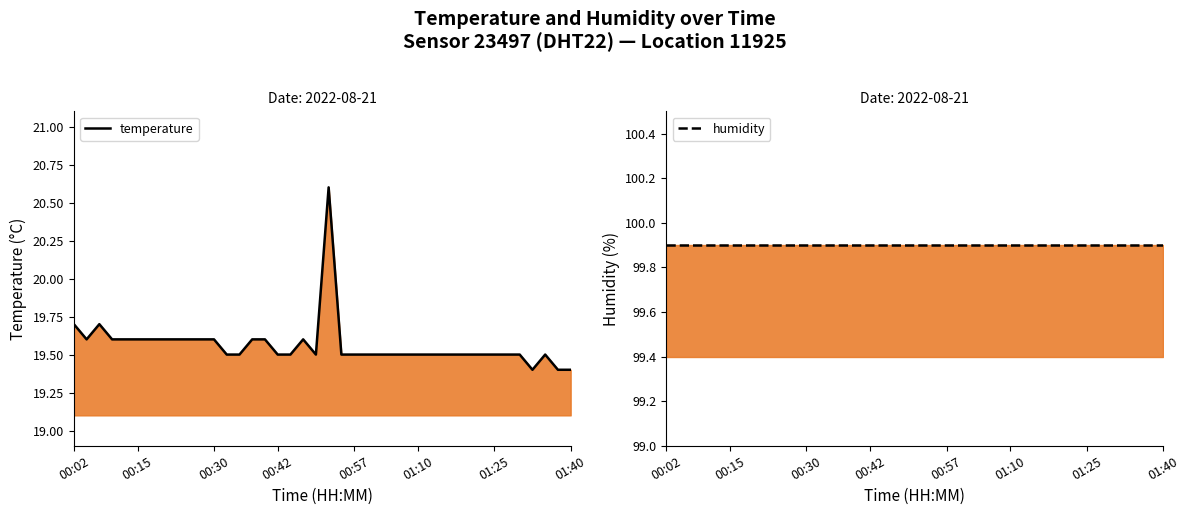

What are all the series names shown in the legend?

temperature, humidity